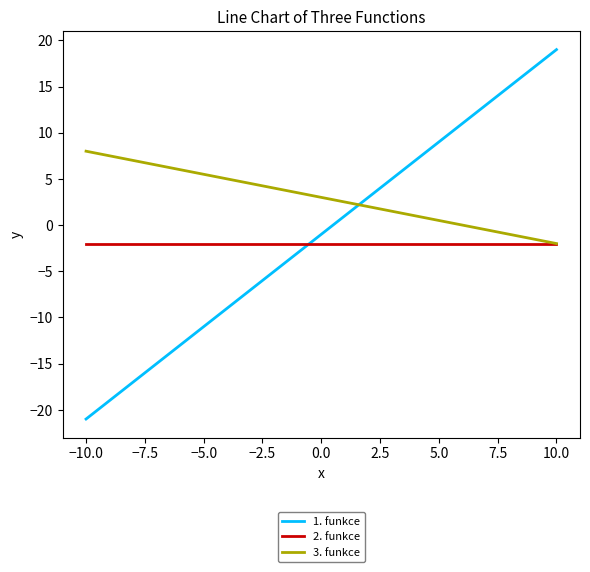

True or false: 1. funkce and 3. funkce cross at least once.

True